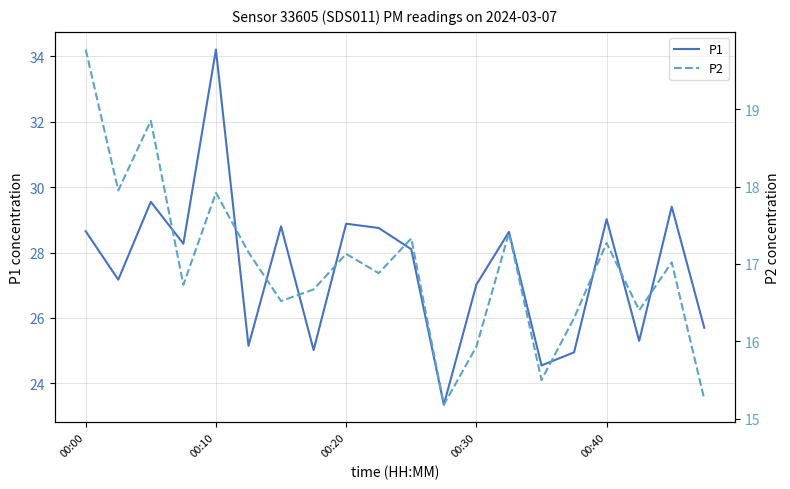

True or false: P1 and P2 intersect in this chart.

False